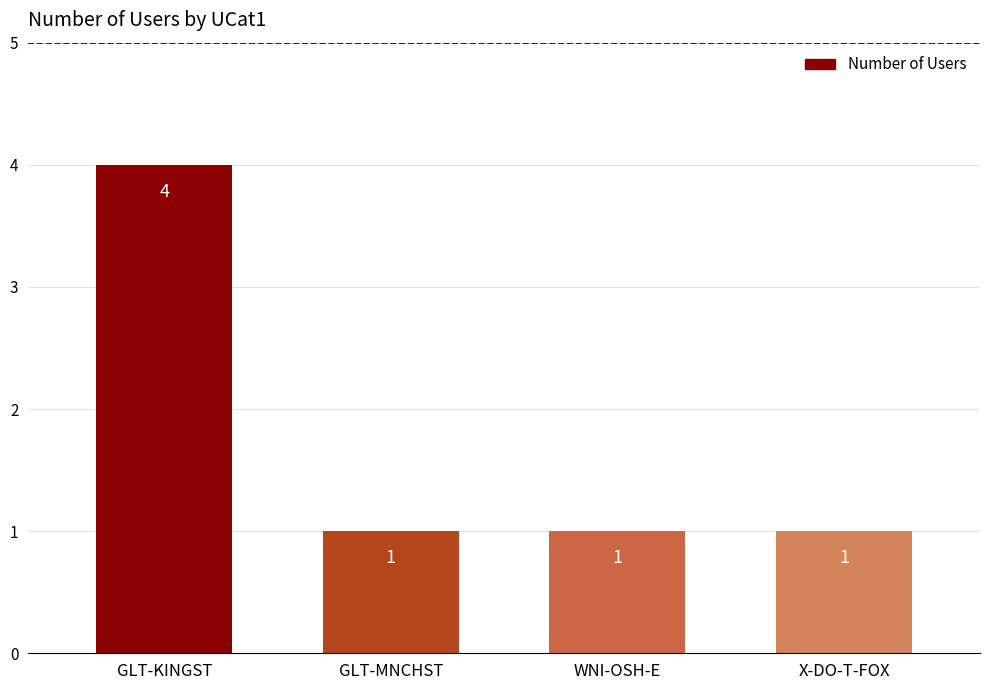

Reading right to left, transcribe all the data shown in this chart.

1	1	1	4